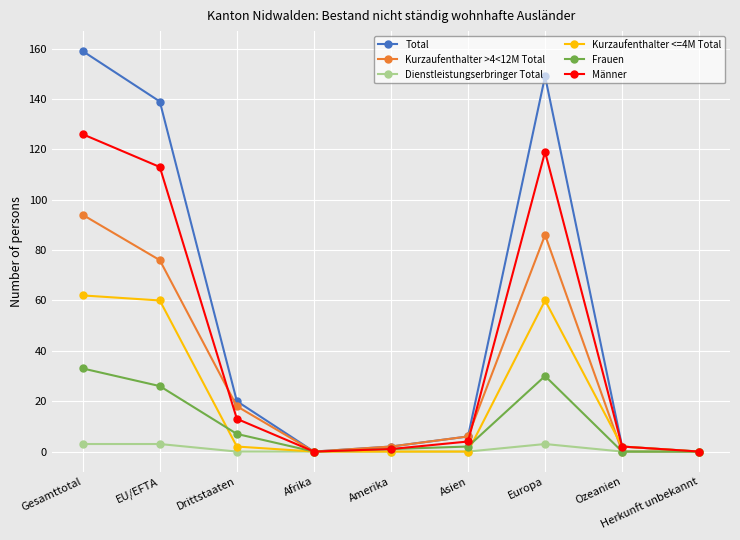

True or false: Frauen has more than 2 interior local peaks.

False